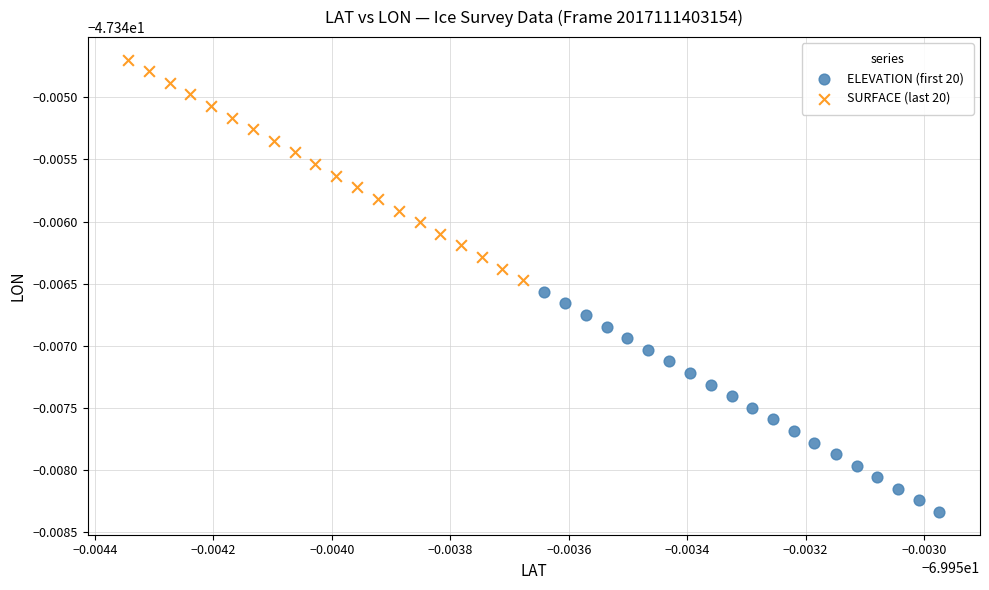

Which series has the largest Y range (max minus min)?

SURFACE (last 20)